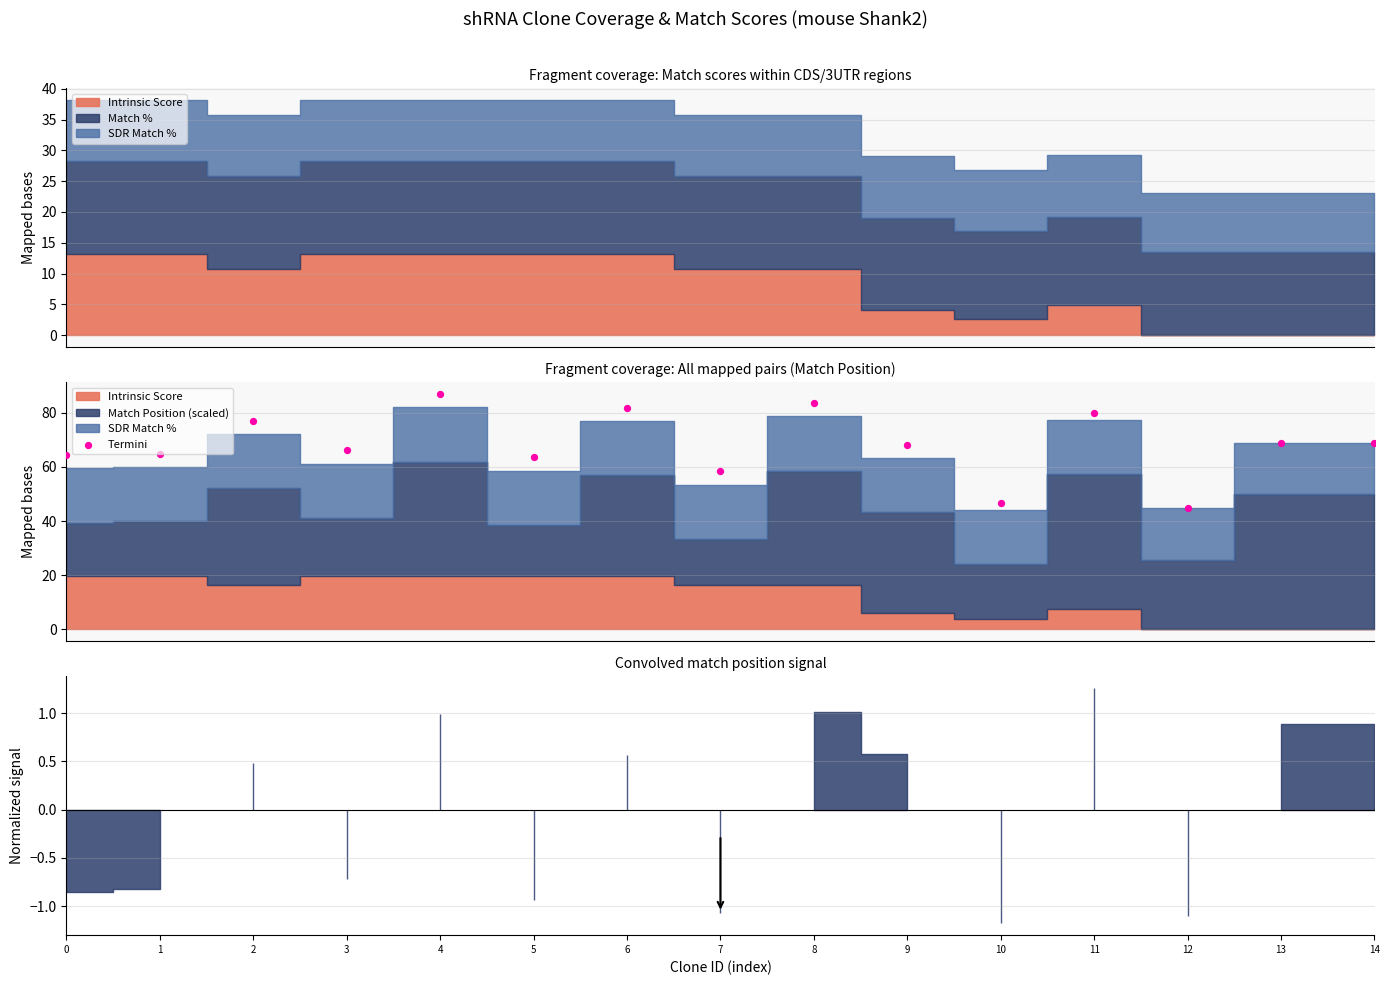

What is the change in value from 0 to 3?

+1.8